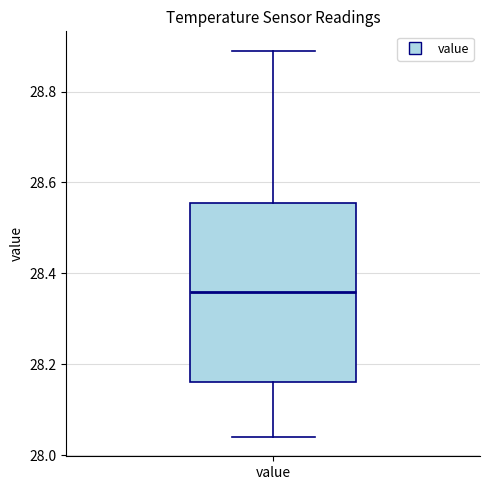

Where does the lower whisker of the box for value end on the y-axis? The values are not printed on the chart, so give them approximately, as read against the axis.

28.04